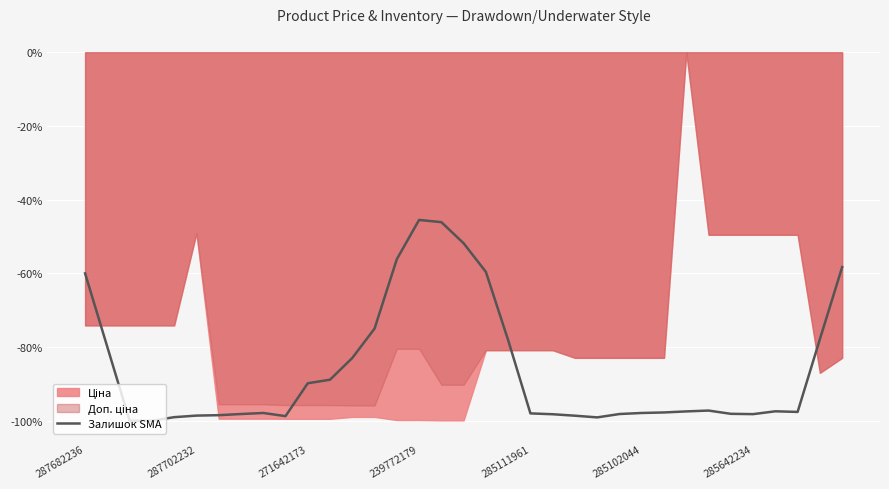

Read the value at 239772179.

-1.0